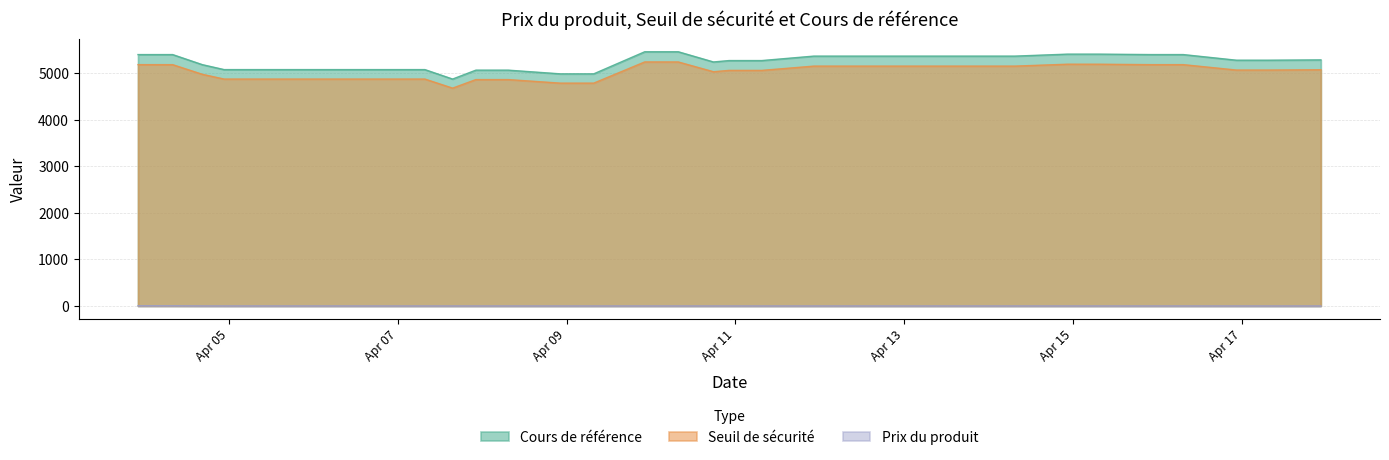

Which category has the lowest value across all series?

2025-04-10 17:44:08